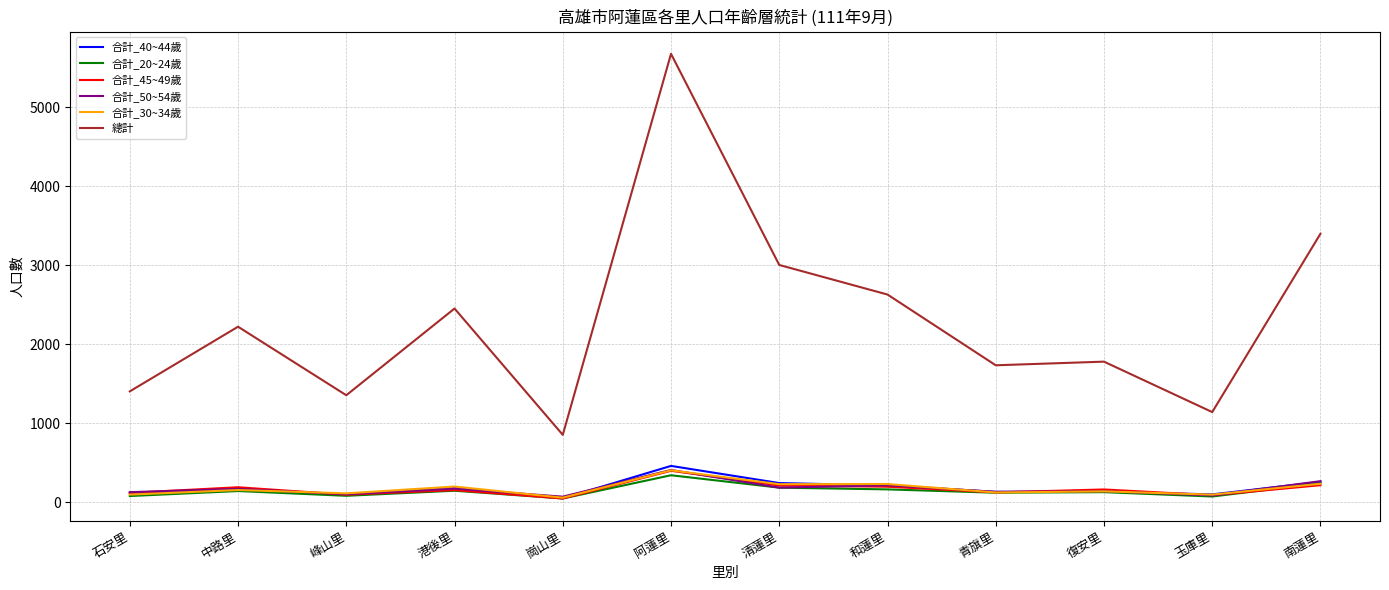

Is the value of 合計_50~54歲 at 清蓮里 greater than the value of 總計 at 和蓮里?

No